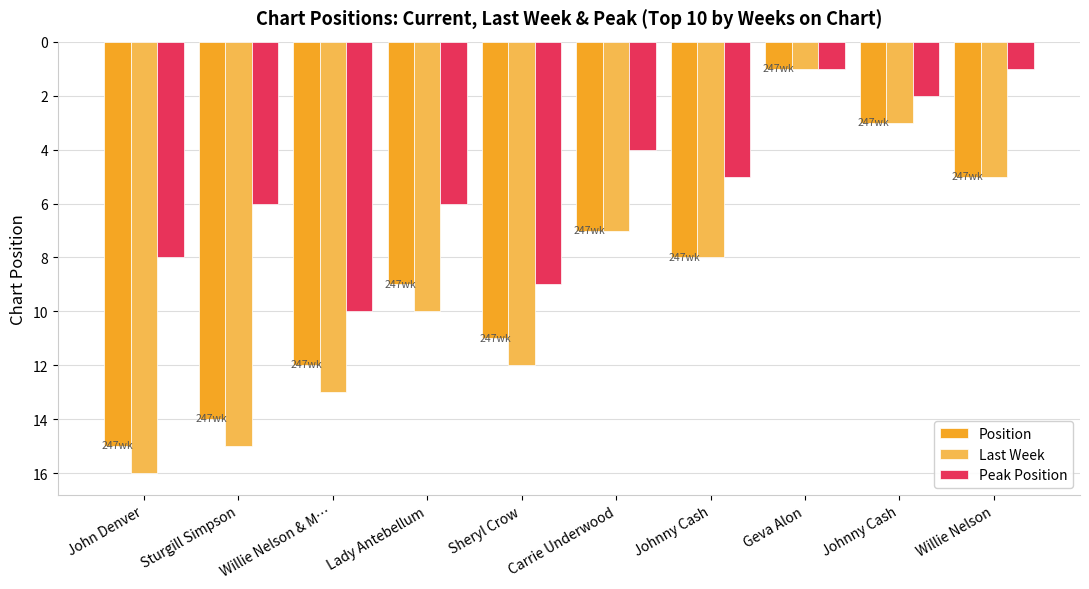

The value of Peak Position at Willie Nelson & M… is 10. True or false?

True